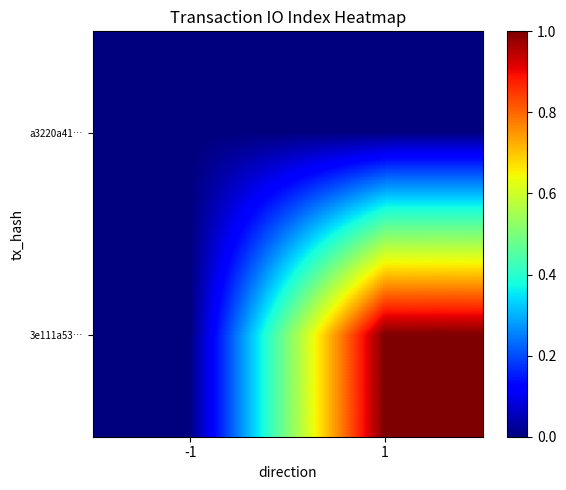

Reading left to right, what are all the values shown in this chart?

a3220a41…: -1=0	1=0
3e111a53…: -1=0	1=1